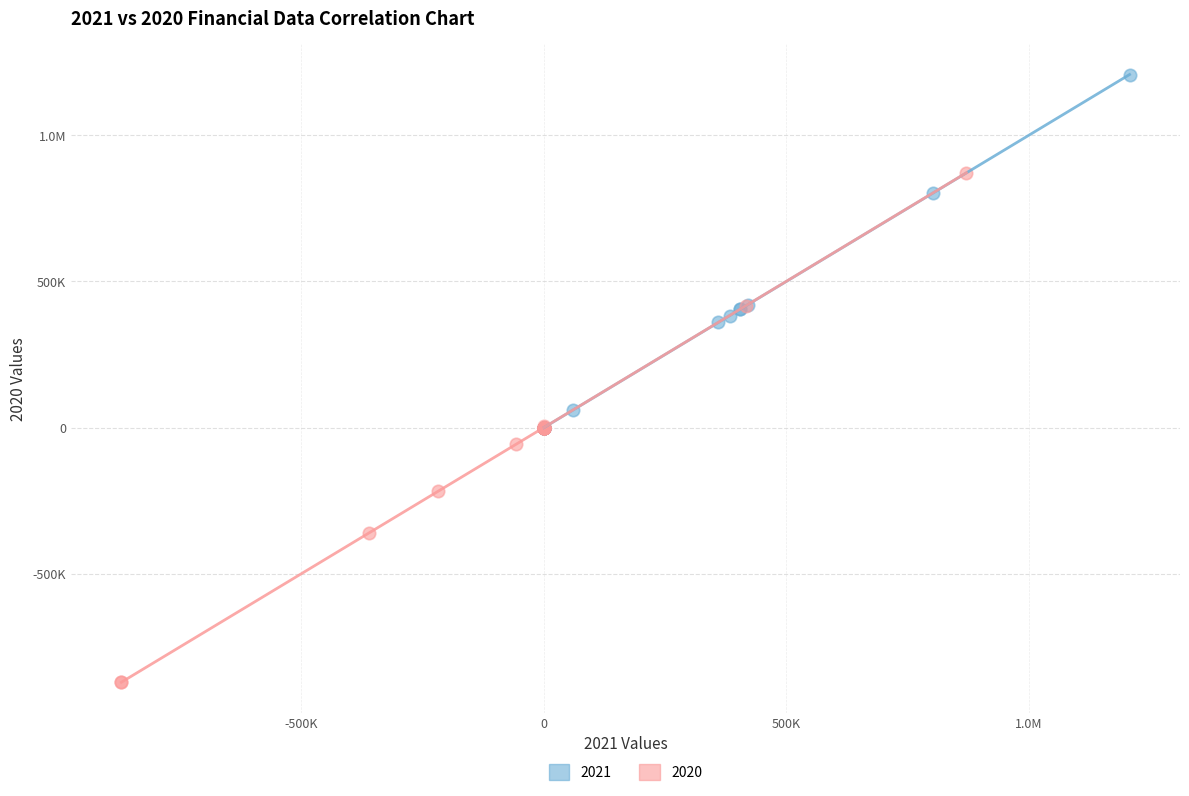

What are all the series names shown in the legend?

2021, 2020